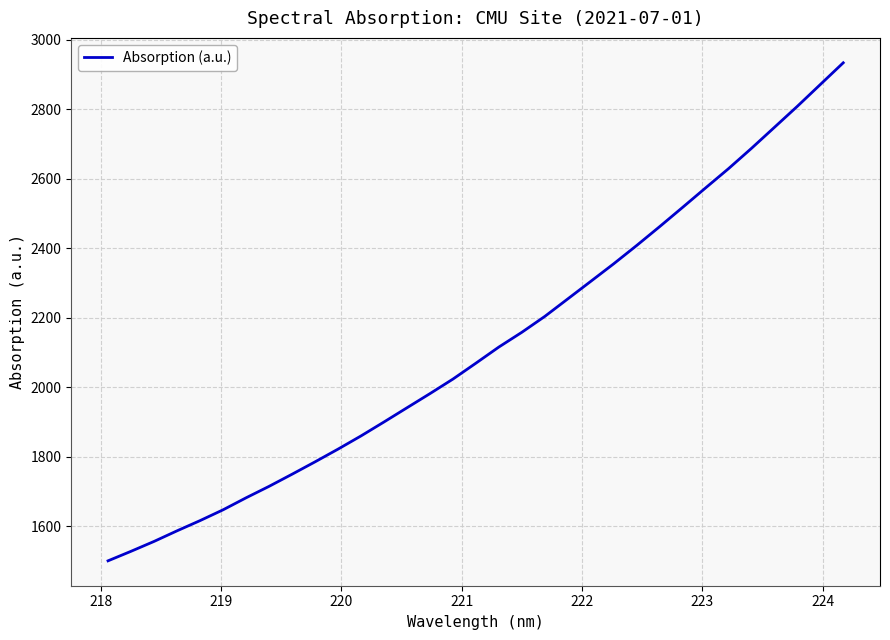

What is the greatest value displayed?

2933.0